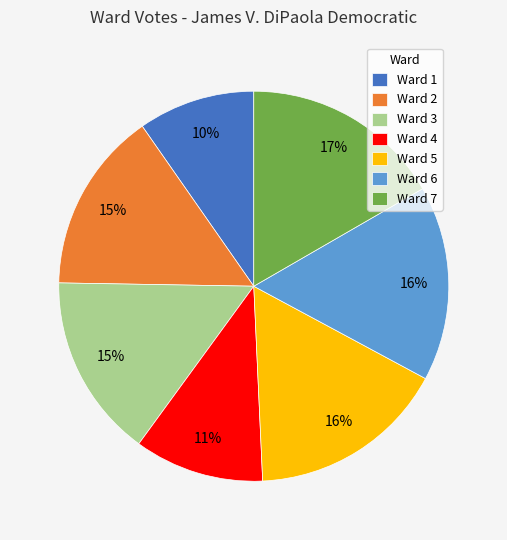

To the nearest percent, what percentage of the pie is Ward 2?

15%